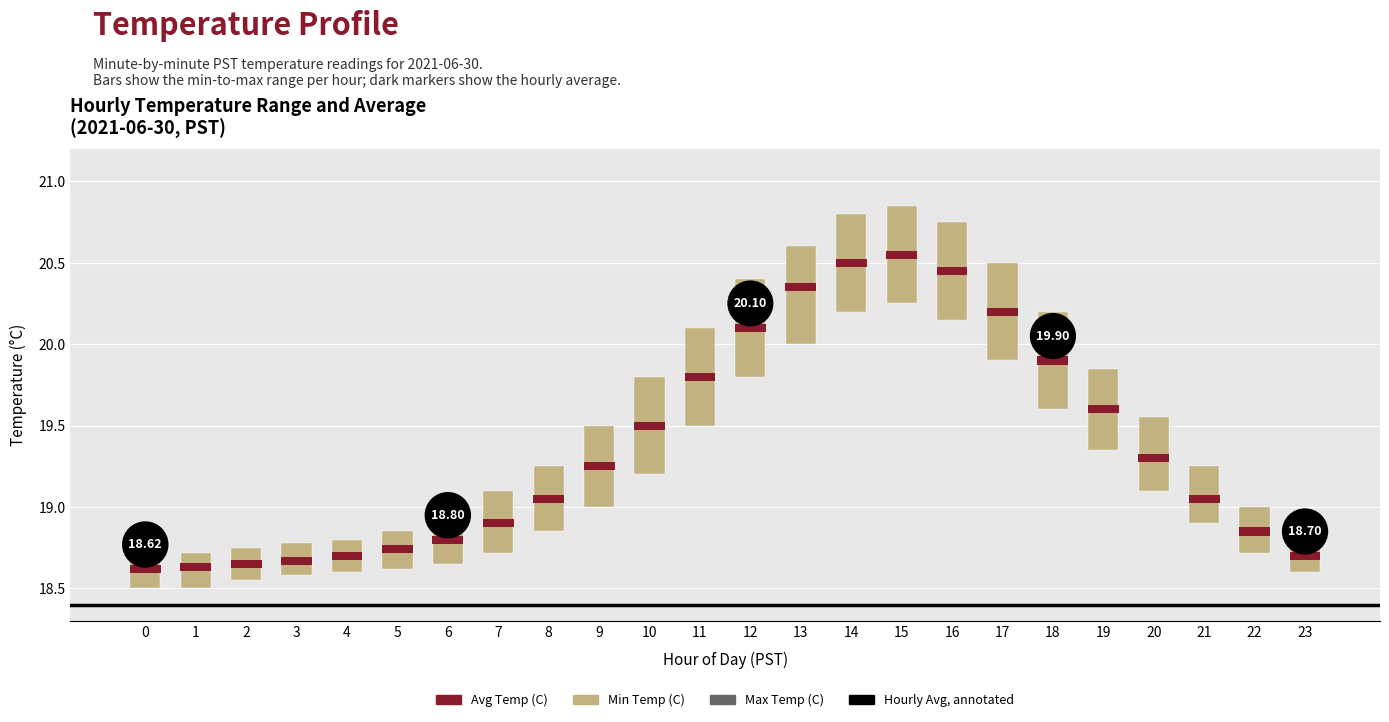

How many bars are there in each group?

2